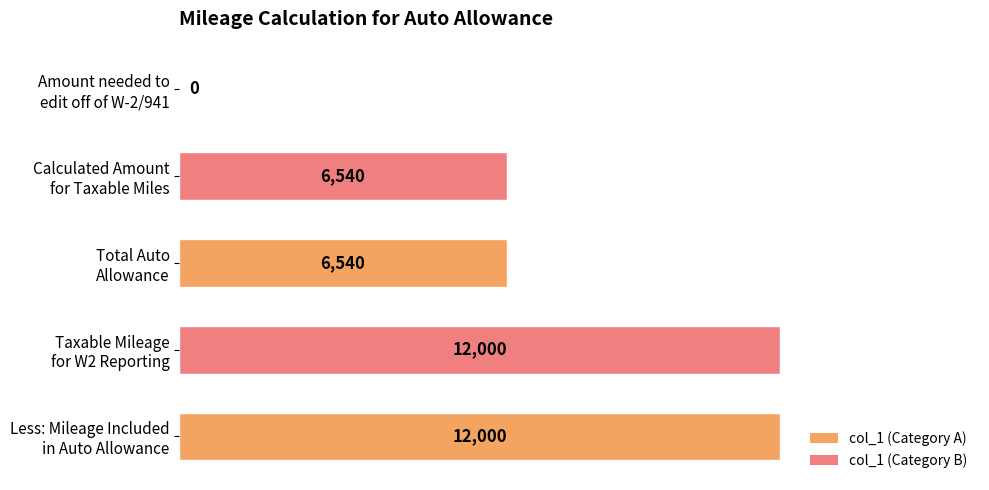

What is the maximum value shown in the chart?

12000